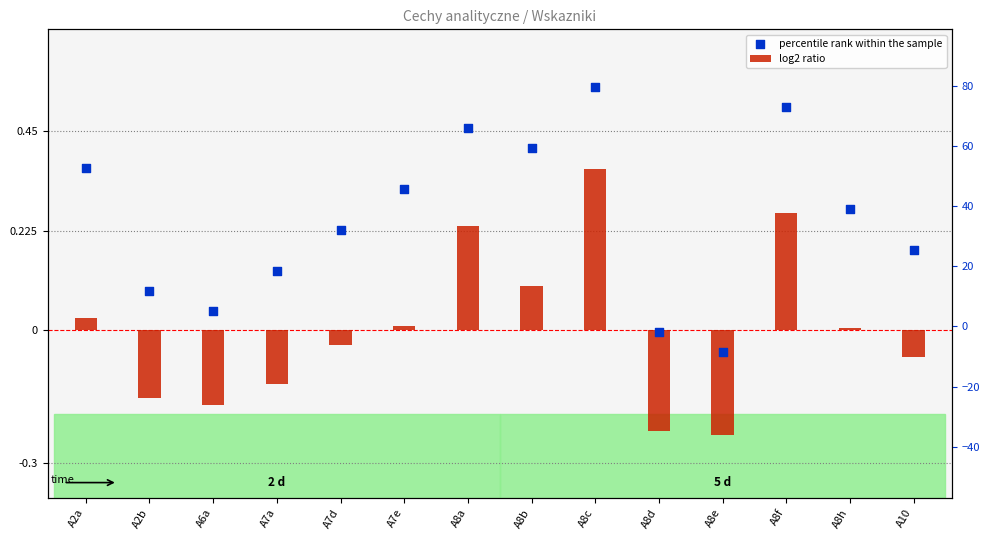

Which series contains the highest Y value?

percentile rank within the sample